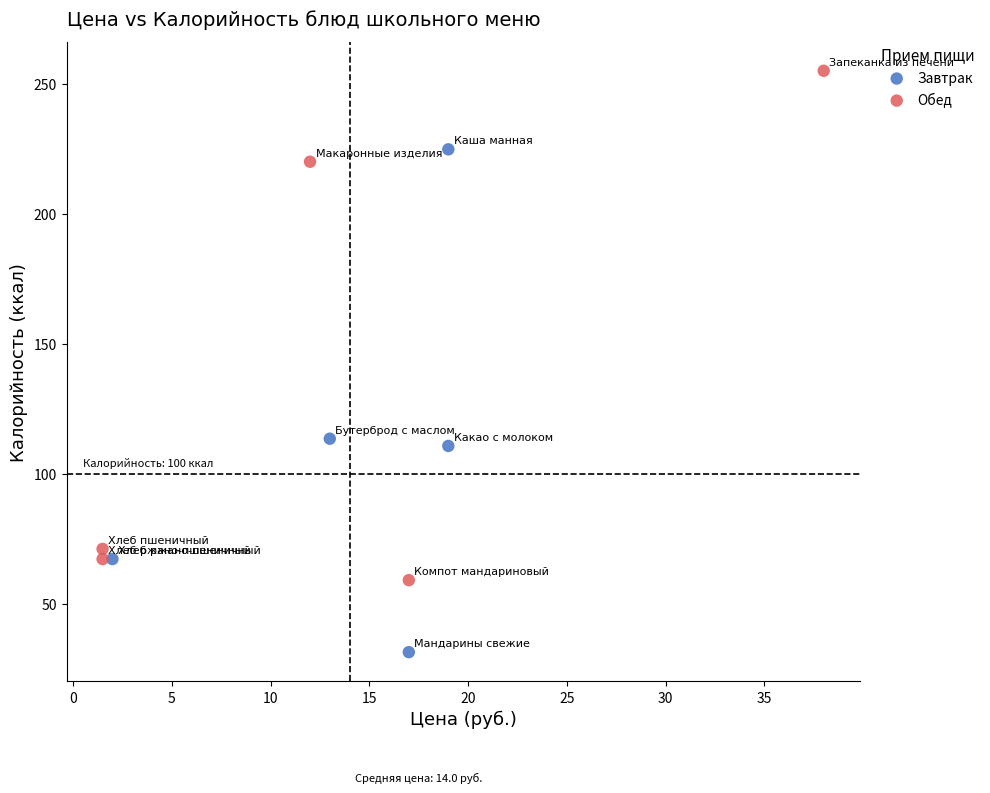

Which series reaches the maximum Y coordinate?

Обед